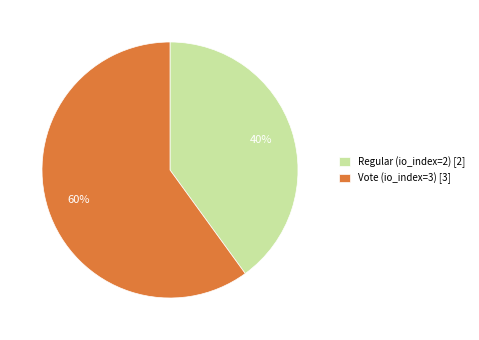

To the nearest percent, what is the combined percentage of Regular (io_index=2) and Vote (io_index=3)?

100%